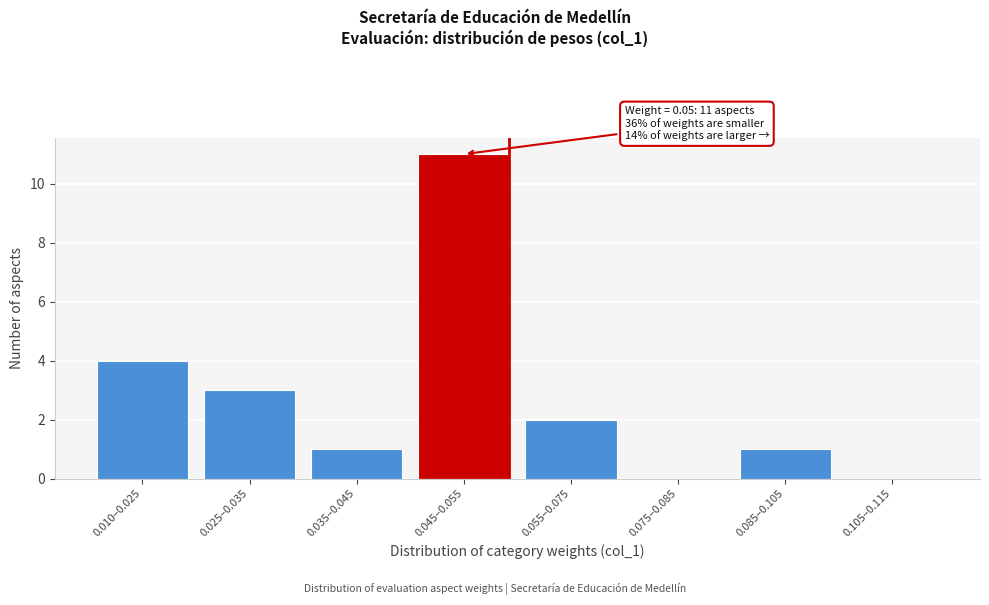

Reading right to left, list all the values displayed in this chart.

0.105–0.115=0	0.085–0.105=1	0.075–0.085=0	0.055–0.075=2	0.045–0.055=11	0.035–0.045=1	0.025–0.035=3	0.010–0.025=4